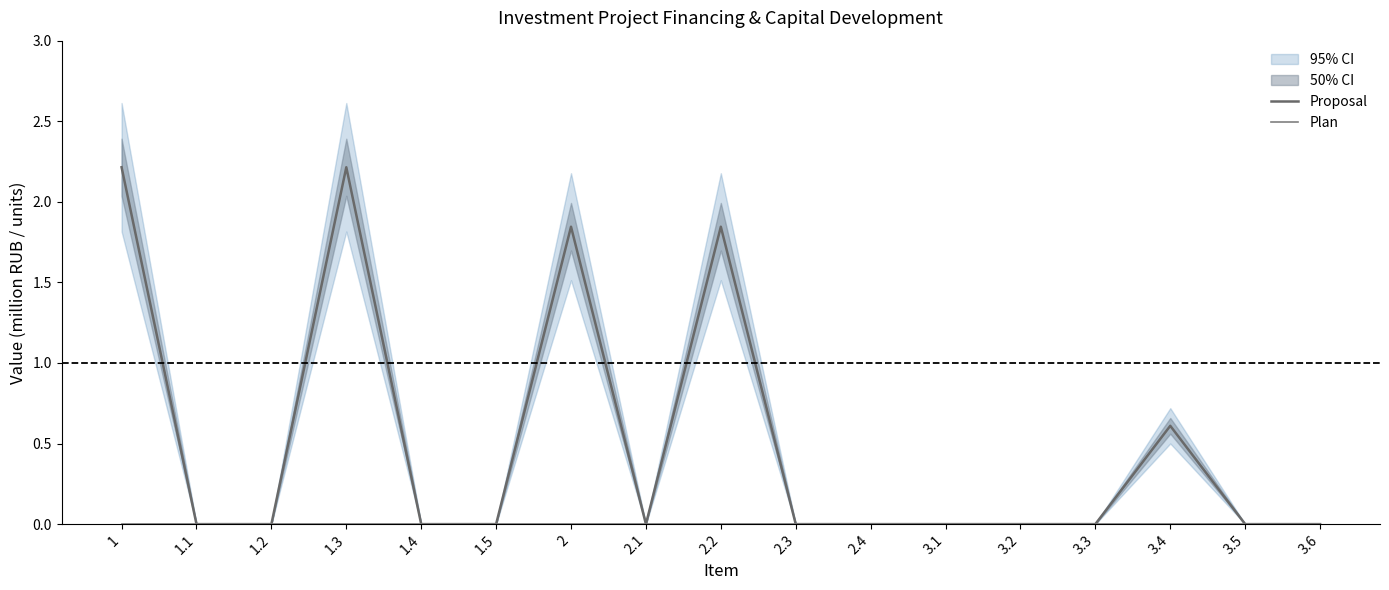

Which series has the widest spread of values?

Proposal